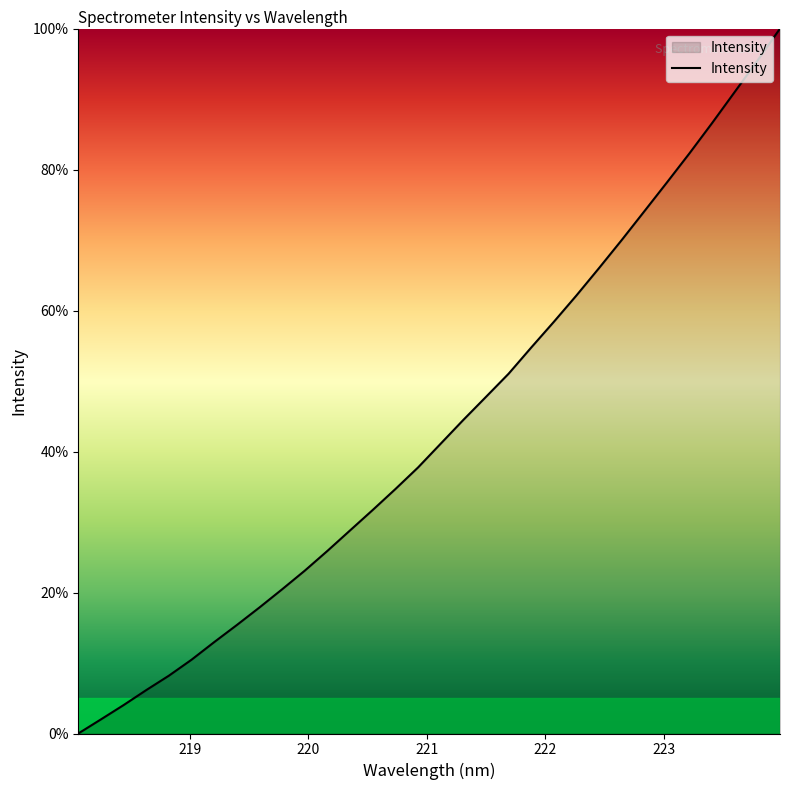

What is the maximum value shown in the chart?

100.0